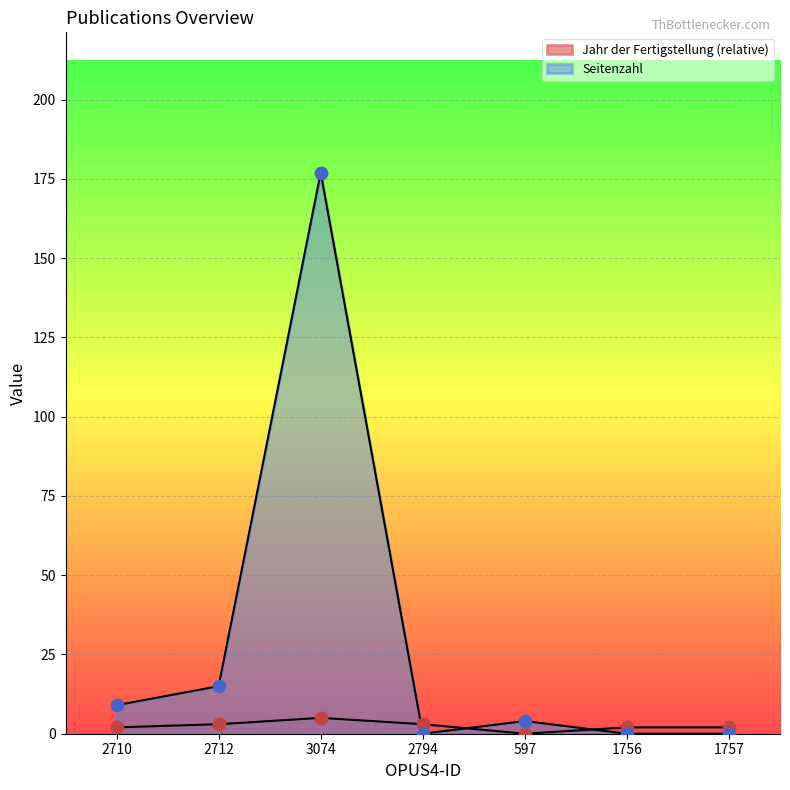

Which series reaches the maximum Y coordinate?

Seitenzahl